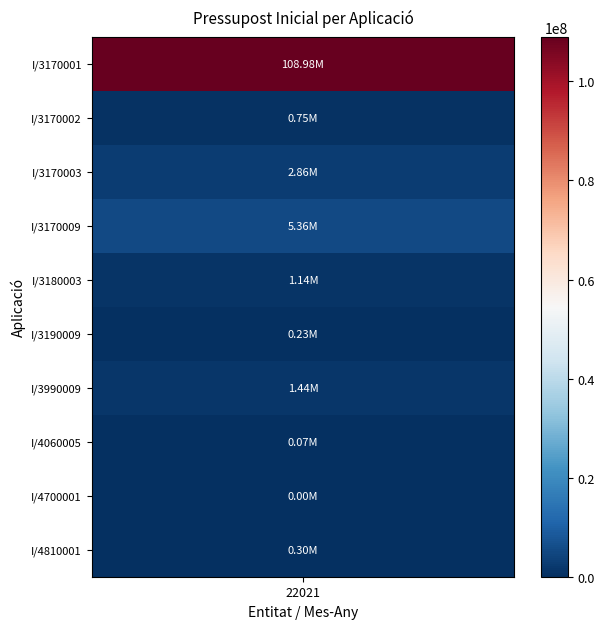

Which has a higher value, I/3170001 or I/4700001?

I/3170001